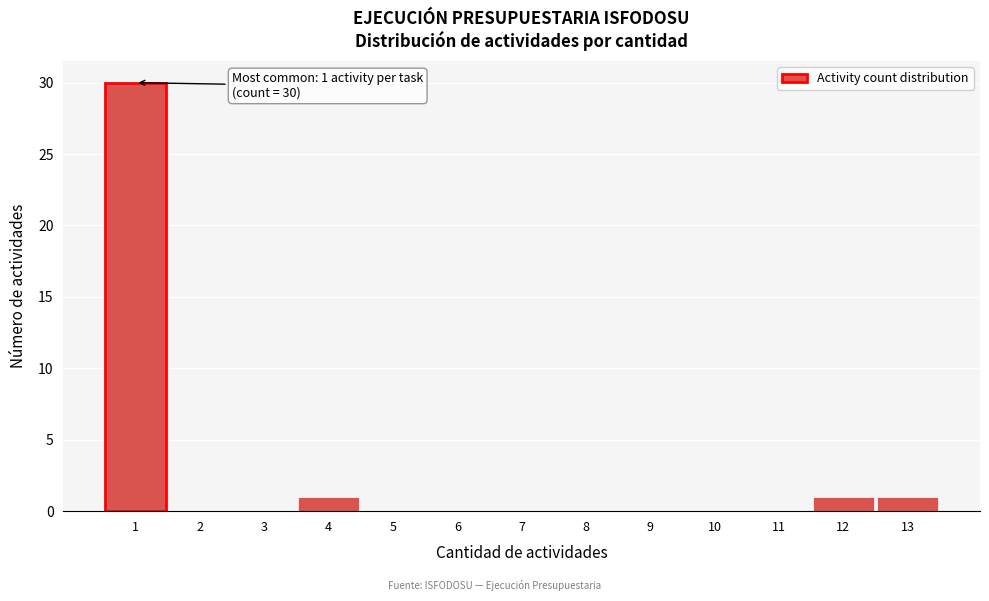

Which range on the x-axis has the tallest bar?

0.5 to 1.5